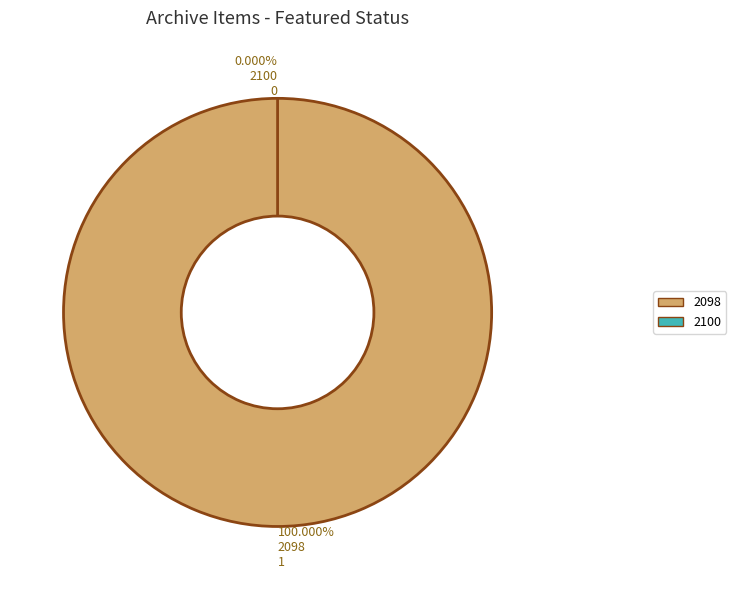

Which slice represents more than half of the pie?

2098